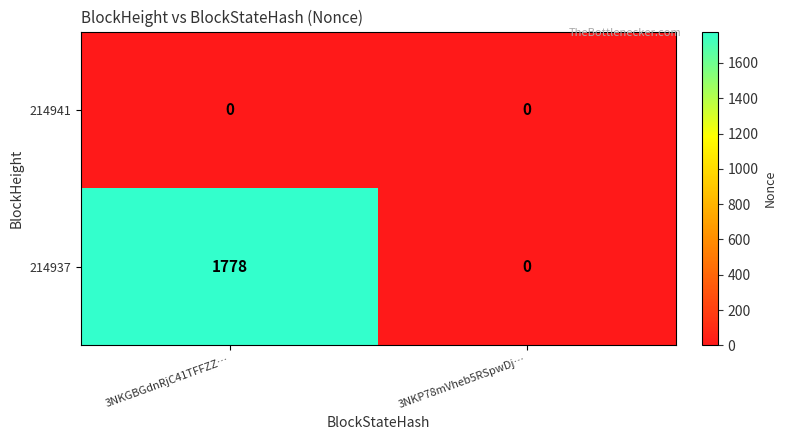

Which series has the widest spread of values?

214937